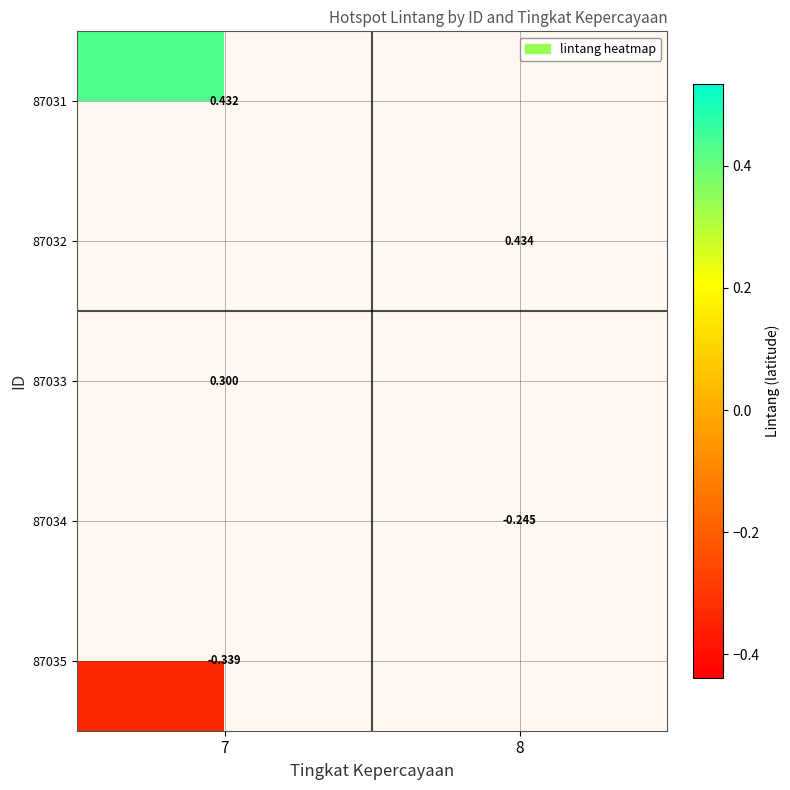

At which label does 87031 reach its minimum?

7